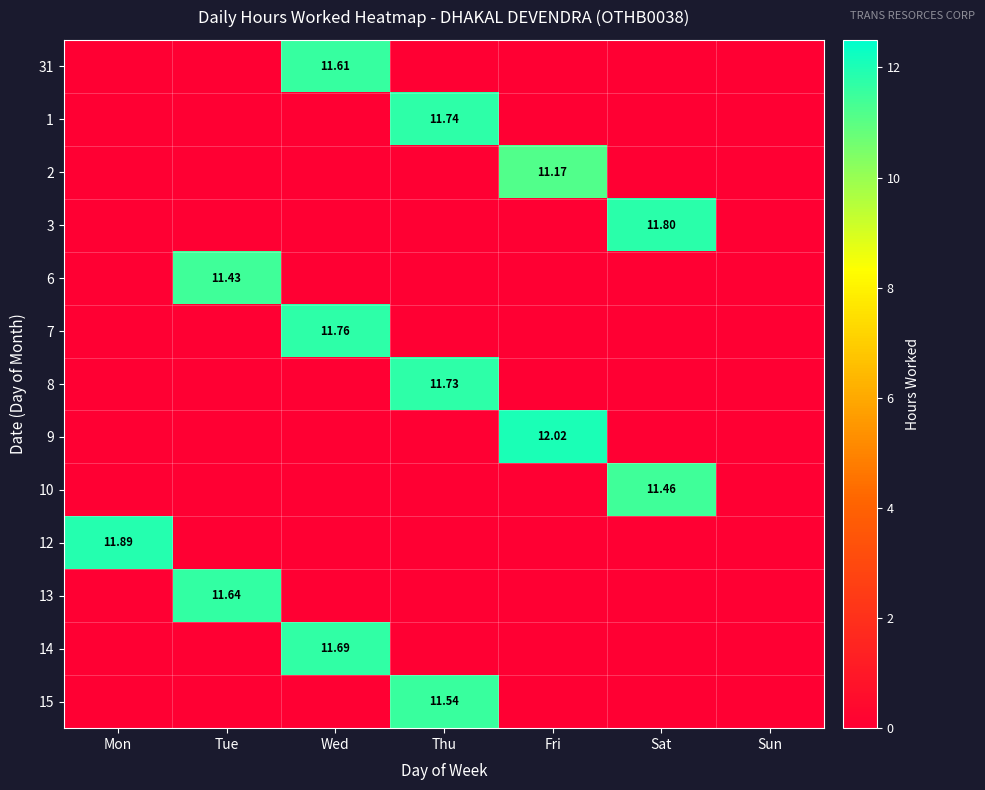

How many categories are shown in the chart?

7